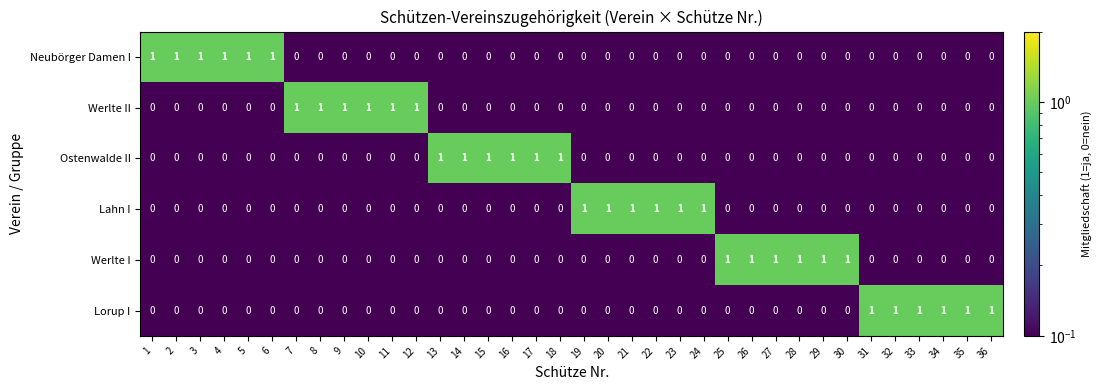

Count the Lorup I values in the range 0 to 1.

36